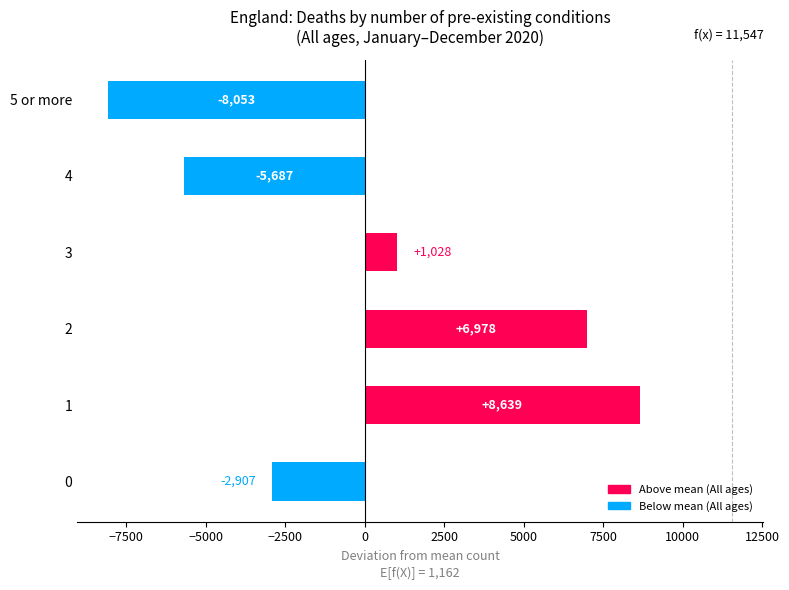

What is the minimum value shown in the chart?

-8052.7